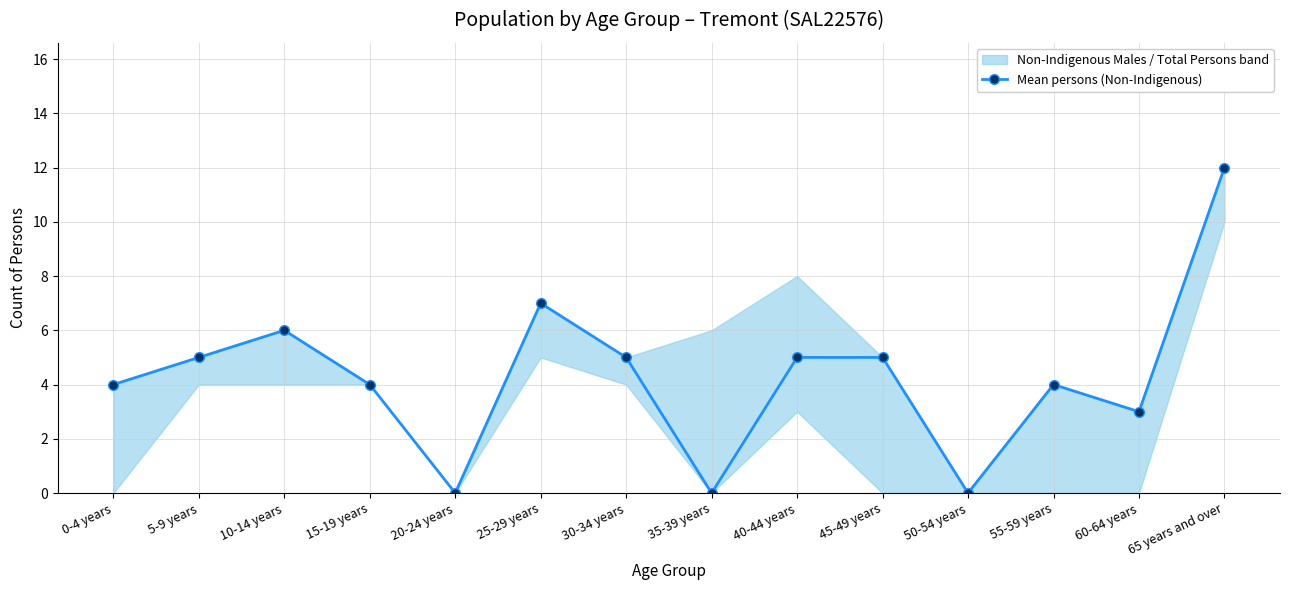

List the labels in order of value, largest first.

65 years and over, 25-29 years, 10-14 years, 5-9 years, 30-34 years, 40-44 years, 45-49 years, 0-4 years, 15-19 years, 55-59 years, 60-64 years, 20-24 years, 35-39 years, 50-54 years